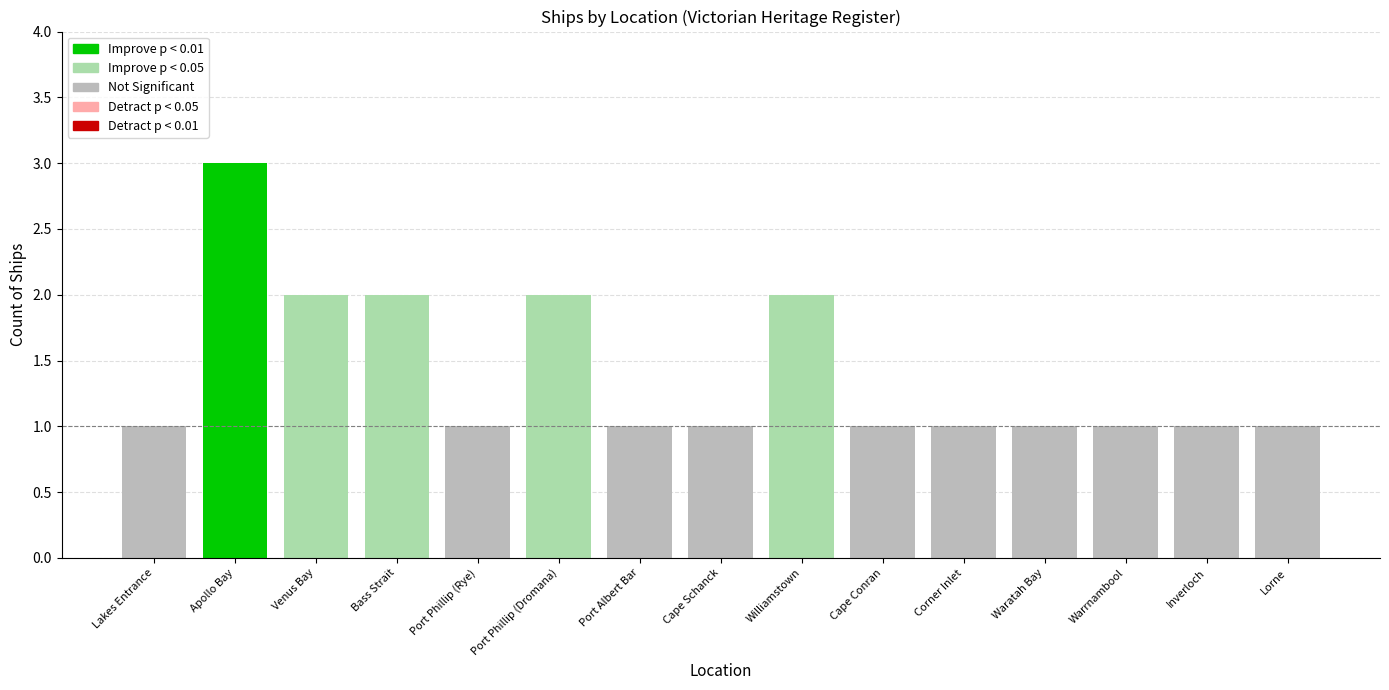

What is the sum of all values?

21